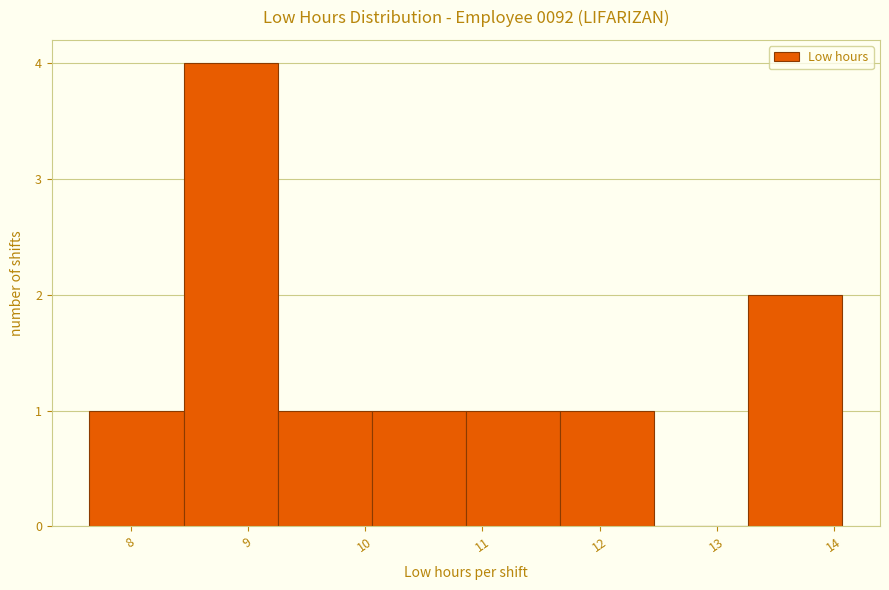

Over which range of the x-axis is the bar tallest?

8.5 to 9.3